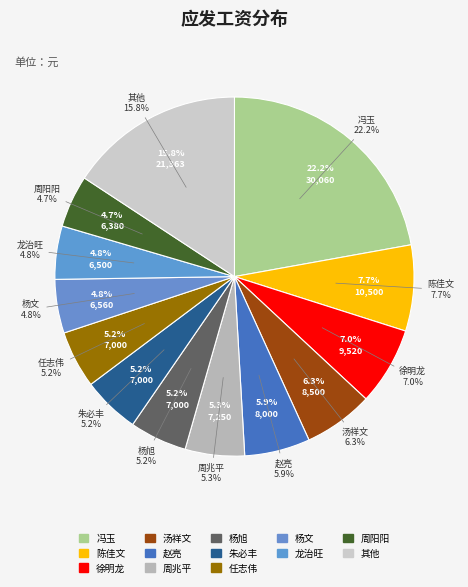

Combined, do 梁敏霞 and 周阳阳 account for over 50%?

No